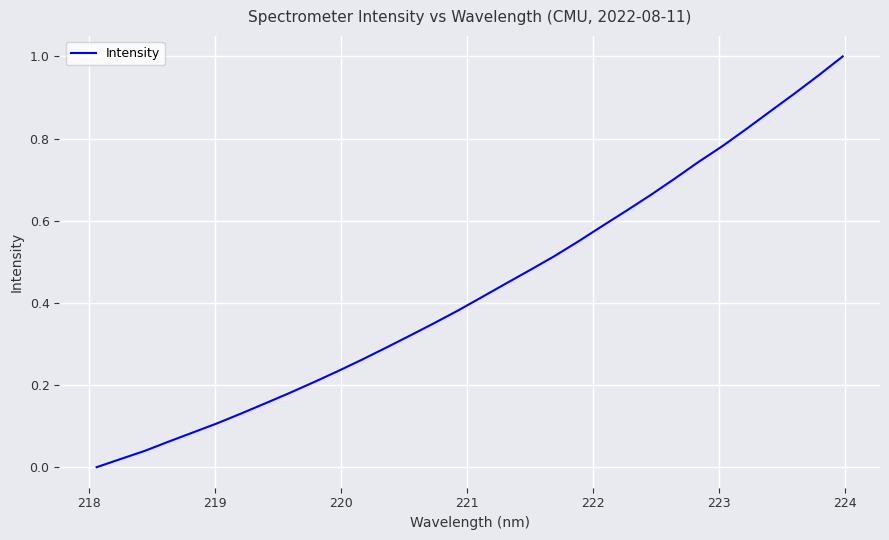

How many values are above zero?

31